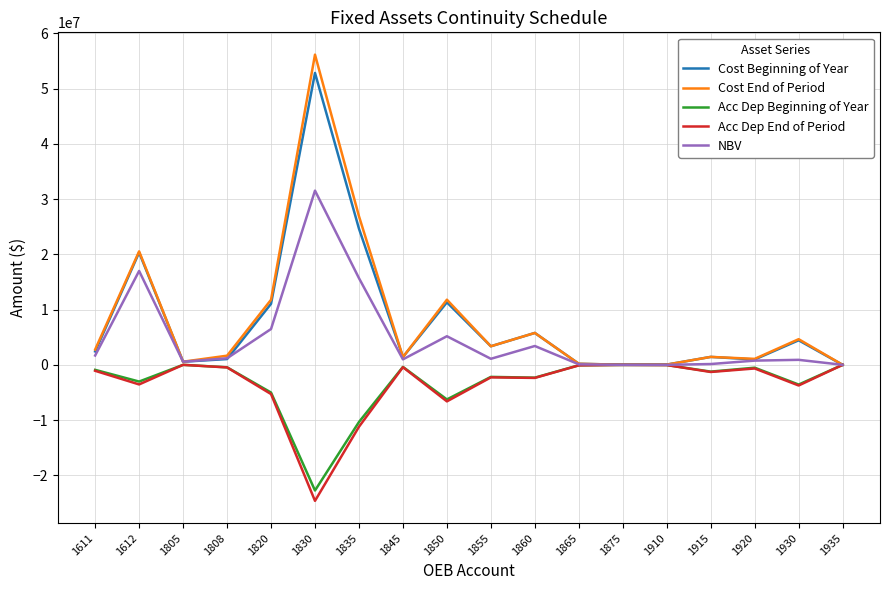

Read the Cost End of Period value at 1860.

5774705.3